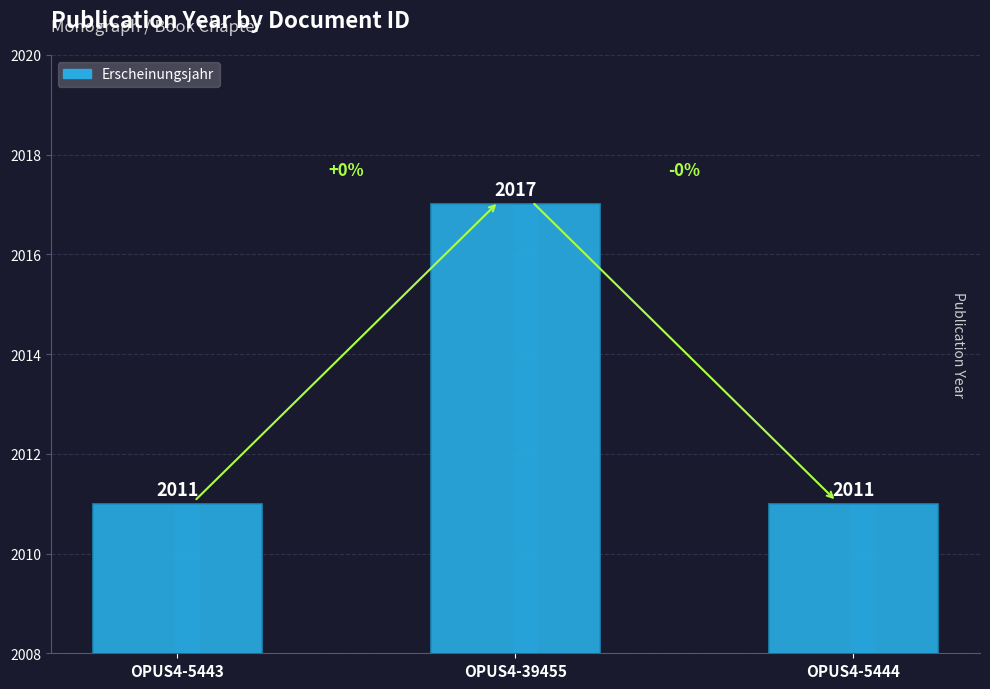

List the labels in order of value, largest first.

OPUS4-39455, OPUS4-5443, OPUS4-5444